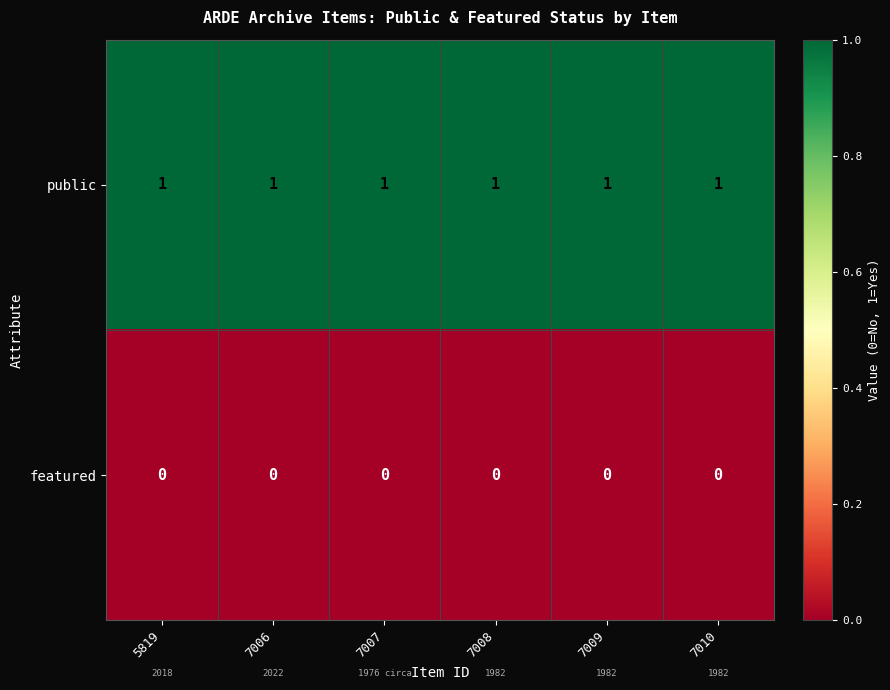

Rank the series by their maximum value, from highest to lowest.

public, featured